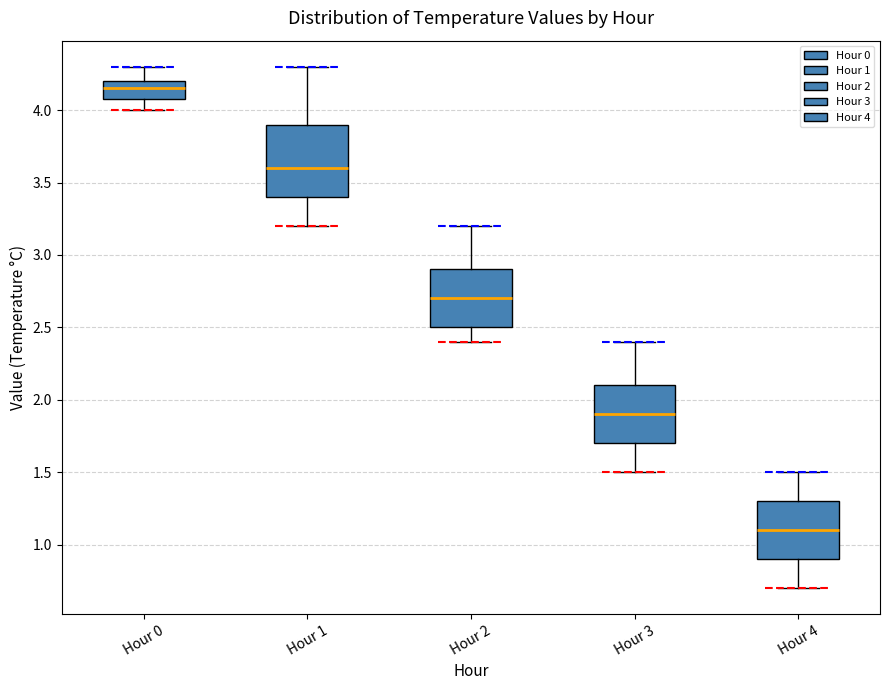

Reading left to right, transcribe this box plot: for each box, give where its median line is, the range the box spans, and where its two whiskers end, as read against the y-axis. The values are not printed on the chart, so give them approximately, as read against the axis.

Hour 0: median 4.15, box 4.10 to 4.20, whiskers 4.00 to 4.30
Hour 1: median 3.60, box 3.40 to 3.90, whiskers 3.20 to 4.30
Hour 2: median 2.70, box 2.50 to 2.90, whiskers 2.40 to 3.20
Hour 3: median 1.90, box 1.70 to 2.10, whiskers 1.50 to 2.40
Hour 4: median 1.10, box 0.90 to 1.30, whiskers 0.70 to 1.50